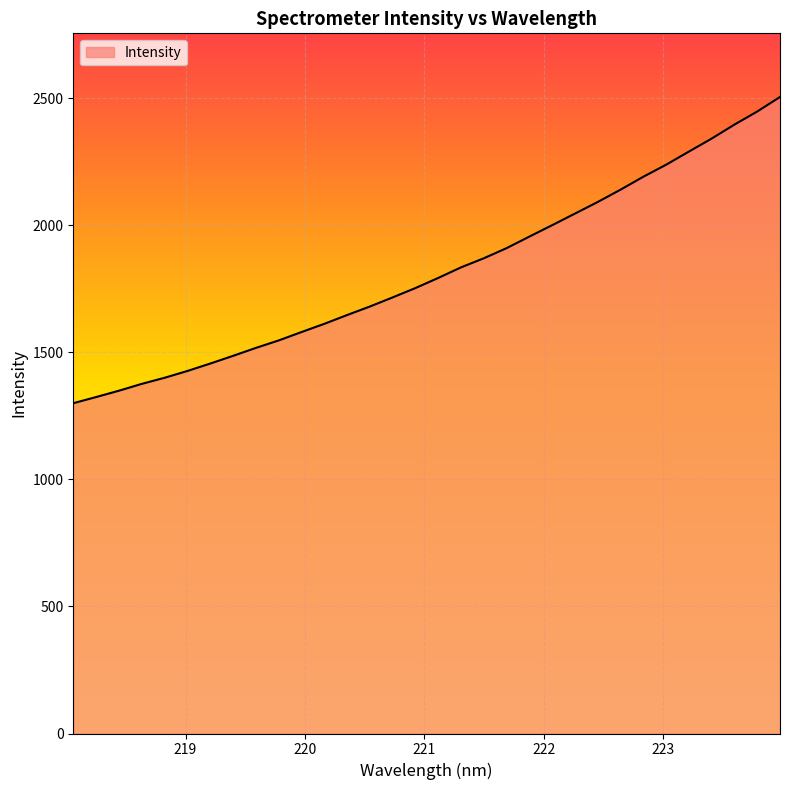

What is the minimum value shown in the chart?

1299.6